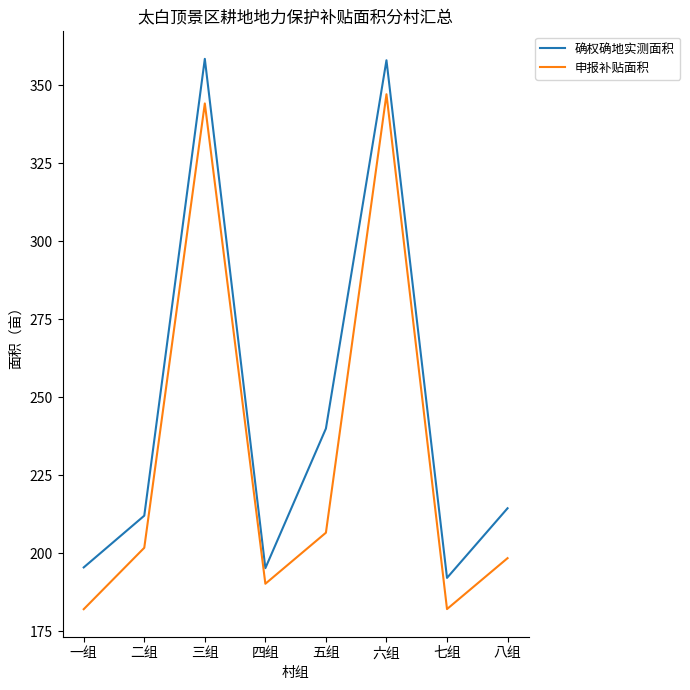

True or false: 申报补贴面积 and 确权确地实测面积 intersect in this chart.

False